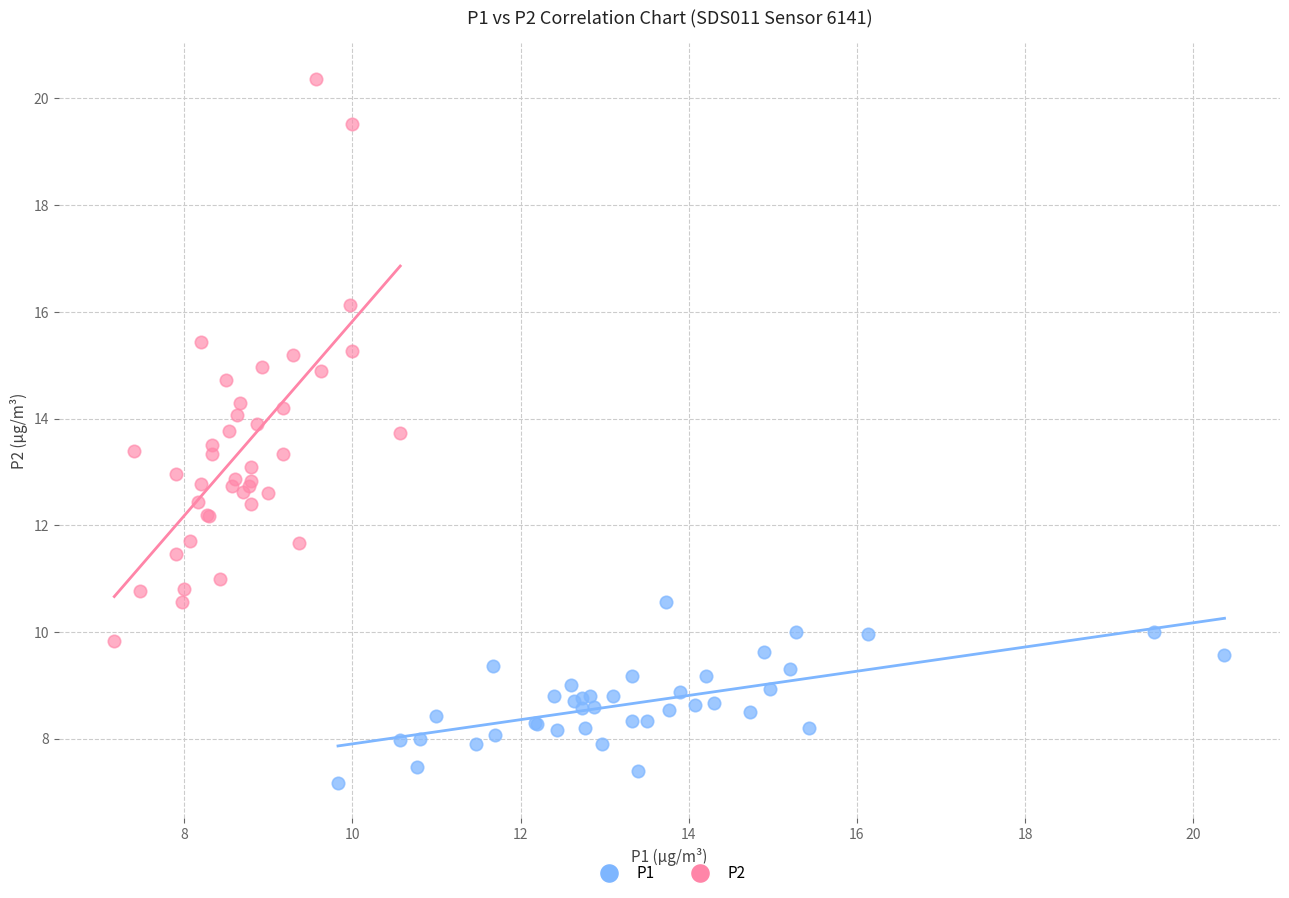

Which series reaches the minimum Y coordinate?

P1